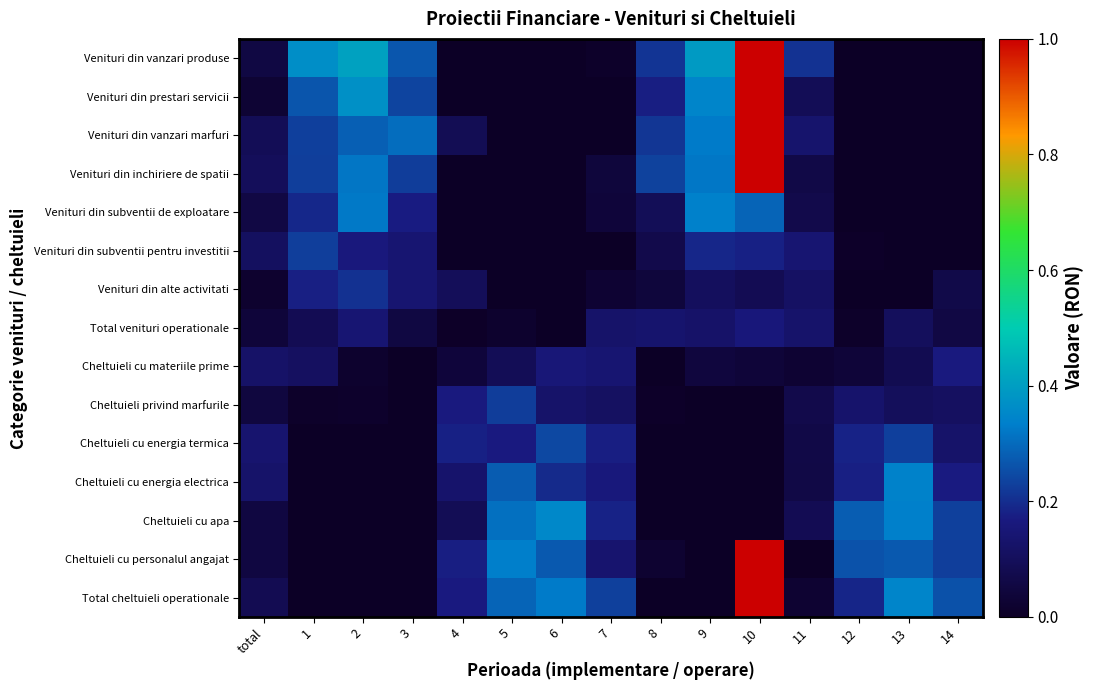

Reading left to right, what are all the values shown in this chart?

Venituri din vanzari produse: total=0.1	1=0.4	2=0.4	3=0.3	4=0.0	5=0.0	6=0.0	7=0.0	8=0.2	9=0.4	10=1.9	11=0.2	12=0.0	13=0.0	14=0.0
Venituri din prestari servicii: total=0.0	1=0.3	2=0.4	3=0.2	4=0.0	5=0.0	6=0.0	7=0.0	8=0.2	9=0.3	10=2.0	11=0.1	12=0.0	13=0.0	14=0.0
Venituri din vanzari marfuri: total=0.1	1=0.2	2=0.3	3=0.3	4=0.1	5=0.0	6=0.0	7=0.0	8=0.2	9=0.3	10=1.9	11=0.1	12=0.0	13=0.0	14=0.0
Venituri din inchiriere de spatii: total=0.1	1=0.2	2=0.3	3=0.2	4=0.0	5=0.0	6=0.0	7=0.0	8=0.2	9=0.3	10=1.9	11=0.1	12=0.0	13=0.0	14=0.0
Venituri din subventii de exploatare: total=0.1	1=0.2	2=0.3	3=0.2	4=0.0	5=0.0	6=0.0	7=0.0	8=0.1	9=0.3	10=0.3	11=0.1	12=0.0	13=0.0	14=0.0
Venituri din subventii pentru investitii: total=0.1	1=0.2	2=0.2	3=0.1	4=0.0	5=0.0	6=0.0	7=0.0	8=0.1	9=0.2	10=0.2	11=0.1	12=0.0	13=0.0	14=0.0
Venituri din alte activitati: total=0.0	1=0.2	2=0.2	3=0.1	4=0.1	5=0.0	6=0.0	7=0.0	8=0.0	9=0.1	10=0.1	11=0.1	12=0.0	13=0.0	14=0.1
Total venituri operationale: total=0.0	1=0.1	2=0.1	3=0.1	4=0.0	5=0.0	6=0.0	7=0.1	8=0.1	9=0.1	10=0.2	11=0.1	12=0.0	13=0.1	14=0.1
Cheltuieli cu materiile prime: total=0.1	1=0.1	2=0.0	3=0.0	4=0.0	5=0.1	6=0.2	7=0.1	8=0.0	9=0.0	10=0.0	11=0.0	12=0.0	13=0.1	14=0.2
Cheltuieli privind marfurile: total=0.0	1=0.0	2=0.0	3=0.0	4=0.2	5=0.2	6=0.1	7=0.1	8=0.0	9=0.0	10=0.0	11=0.1	12=0.1	13=0.1	14=0.1
Cheltuieli cu energia termica: total=0.1	1=0.0	2=0.0	3=0.0	4=0.2	5=0.2	6=0.2	7=0.2	8=0.0	9=0.0	10=0.0	11=0.1	12=0.2	13=0.2	14=0.1
Cheltuieli cu energia electrica: total=0.1	1=0.0	2=0.0	3=0.0	4=0.1	5=0.3	6=0.2	7=0.2	8=0.0	9=0.0	10=0.0	11=0.1	12=0.2	13=0.3	14=0.2
Cheltuieli cu apa: total=0.1	1=0.0	2=0.0	3=0.0	4=0.1	5=0.3	6=0.4	7=0.2	8=0.0	9=0.0	10=0.0	11=0.1	12=0.3	13=0.3	14=0.2
Cheltuieli cu personalul angajat: total=0.1	1=0.0	2=0.0	3=0.0	4=0.2	5=0.3	6=0.3	7=0.1	8=0.0	9=0.0	10=1.4	11=0.0	12=0.3	13=0.3	14=0.2
Total cheltuieli operationale: total=0.1	1=0.0	2=0.0	3=0.0	4=0.2	5=0.3	6=0.3	7=0.2	8=0.0	9=0.0	10=1.4	11=0.0	12=0.2	13=0.3	14=0.3